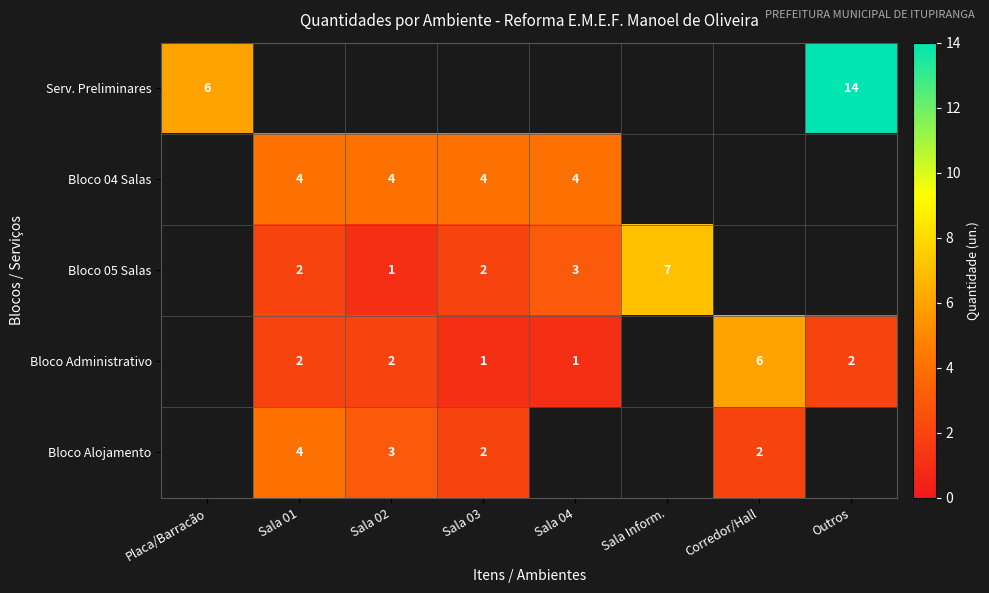

The value of Bloco 04 Salas at Sala 04 is 6. True or false?

False